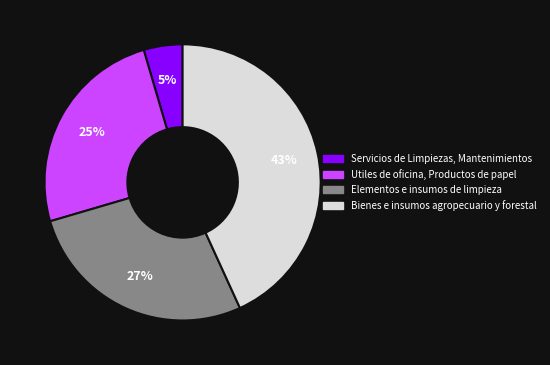

Is there any slice that represents more than half of the pie?

No